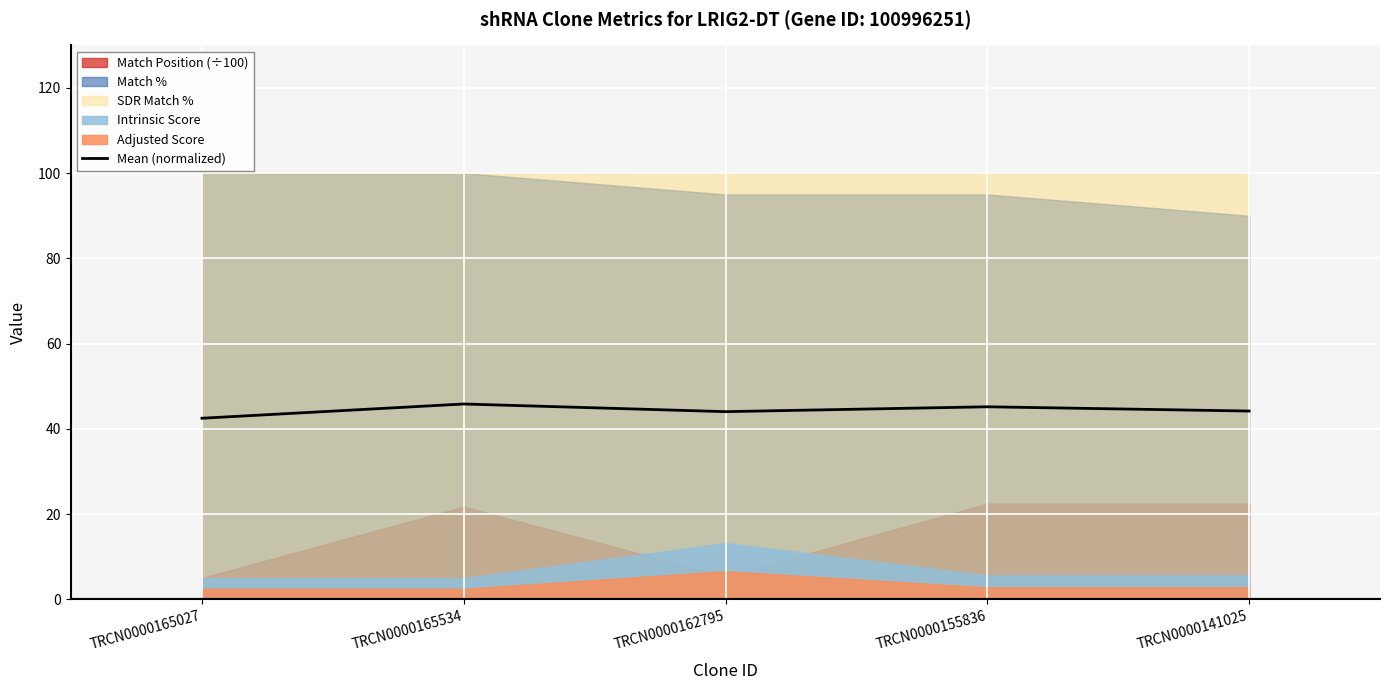

Rank the categories by value from highest to lowest.

TRCN0000165534, TRCN0000155836, TRCN0000141025, TRCN0000162795, TRCN0000165027